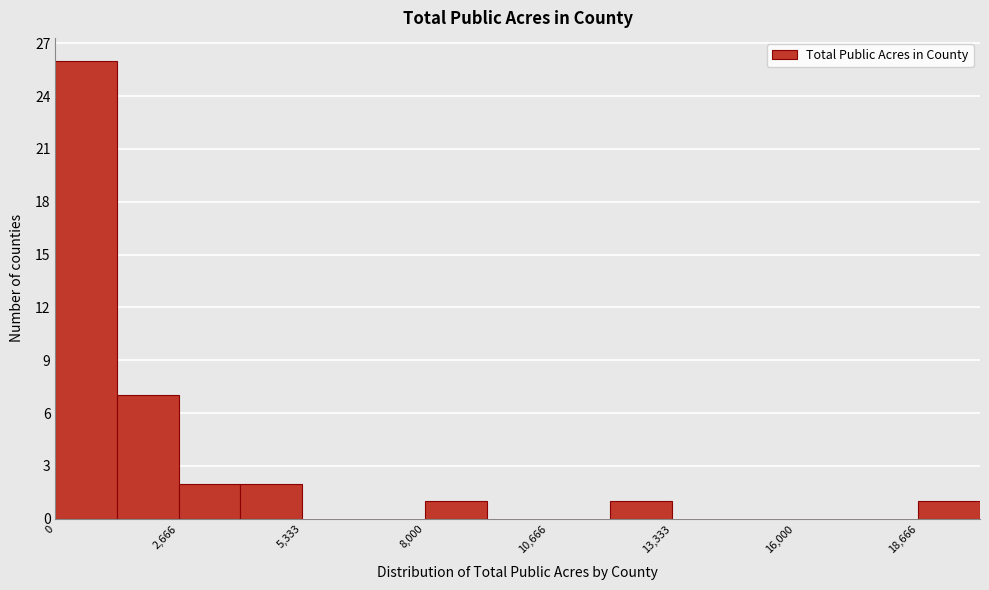

Around what value on the x-axis is the tallest bar? Give the approximate position of its centre, as read against the axis.

500